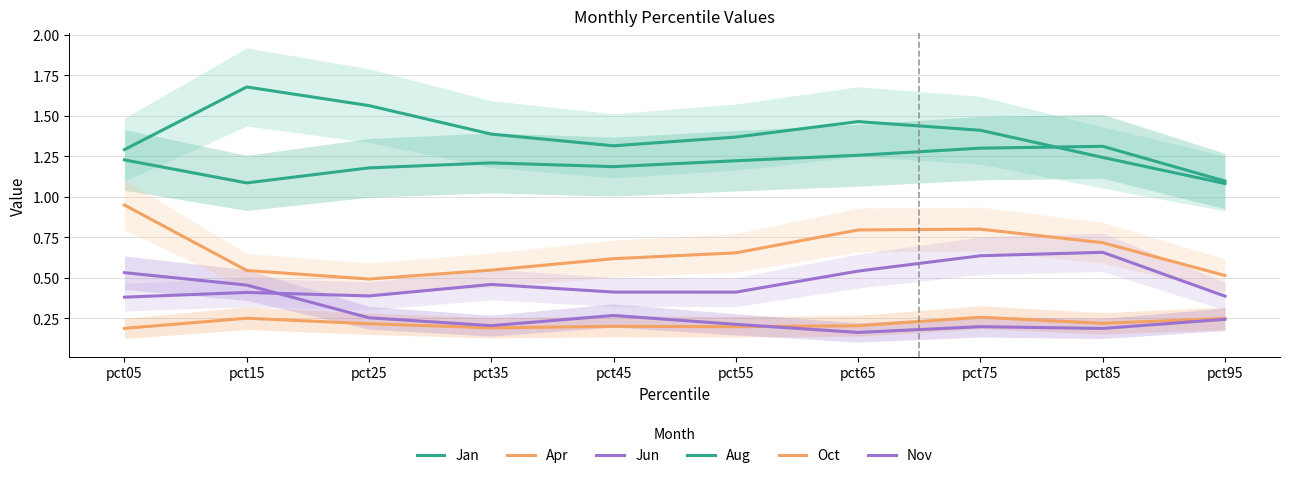

Which category has the highest value across all series?

pct15